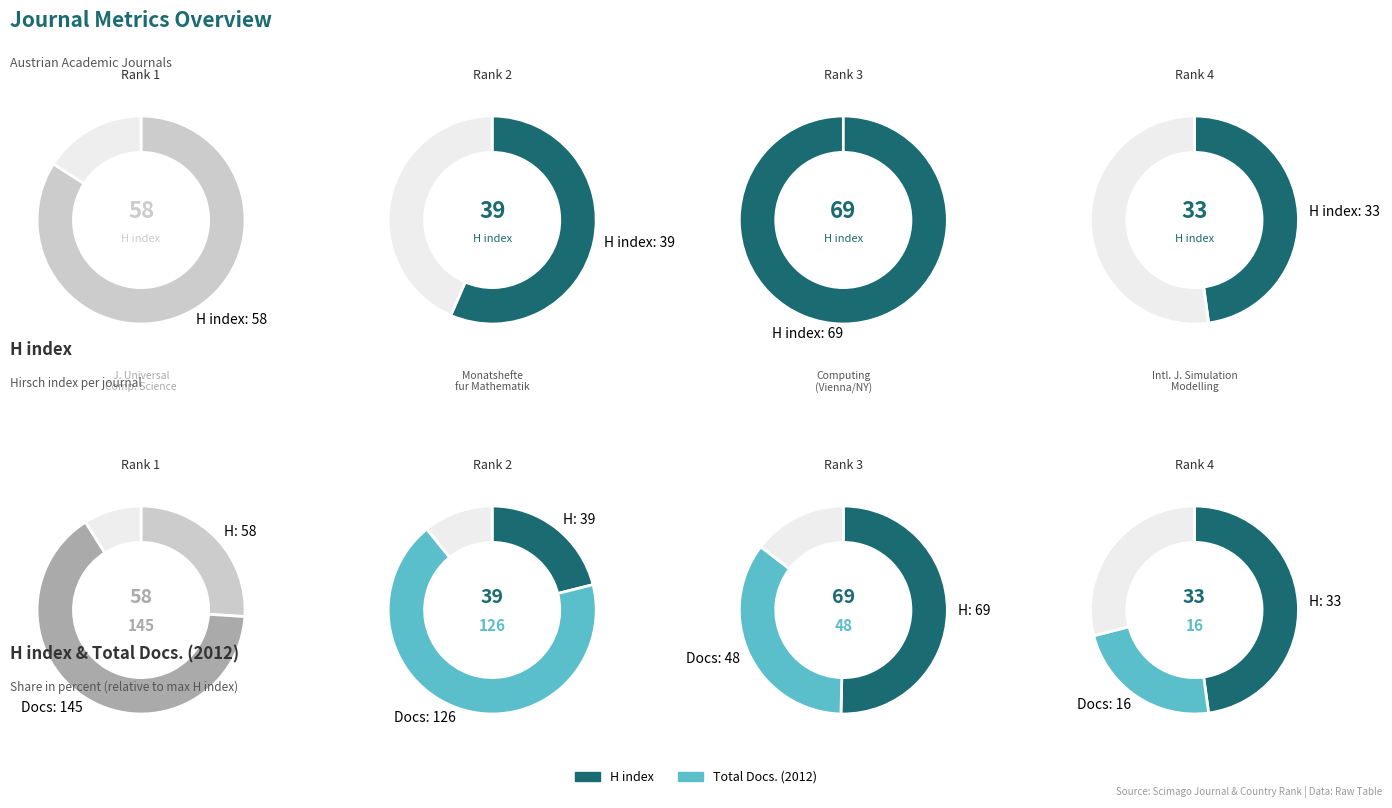

The Journal of Universal Computer Science slice represents 29% of the pie. True or false?

True